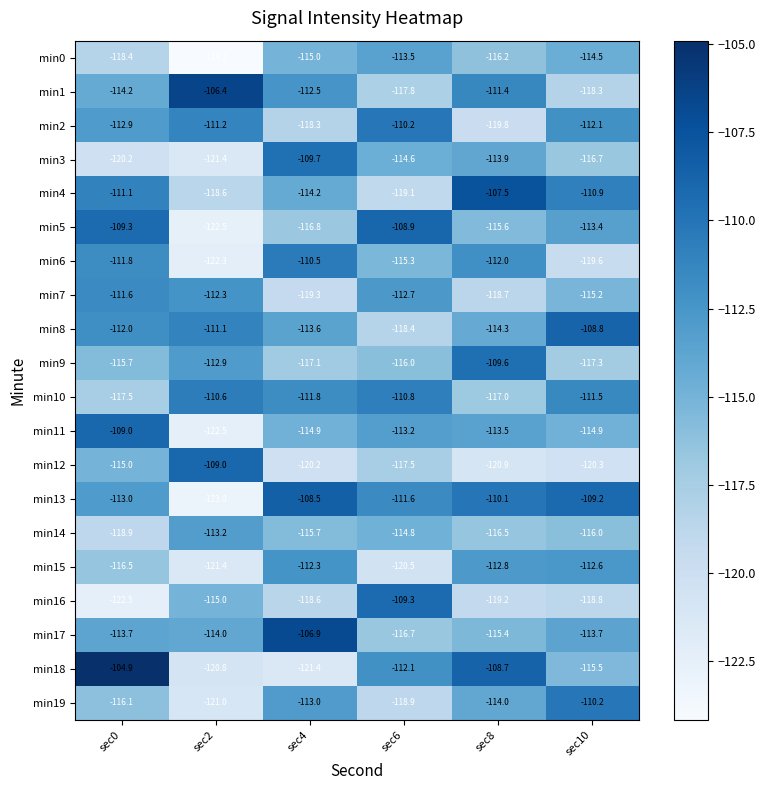

True or false: min13 has a value of -58.7 at sec6.

False